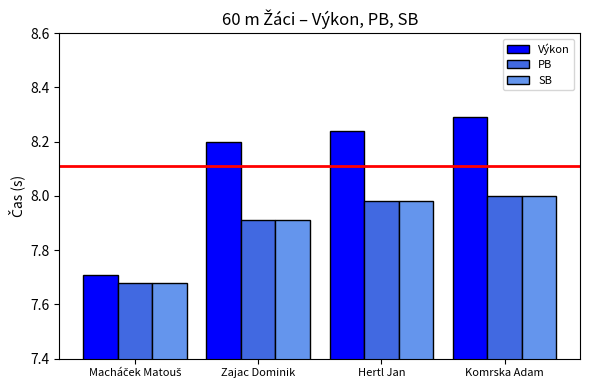

What is the spread (max minus min) of values at Hertl Jan?

0.3